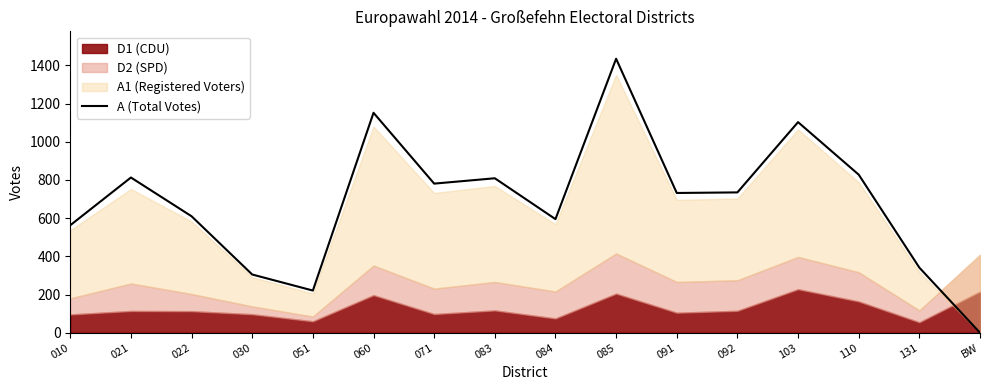

Where does the data first go above 735?

021